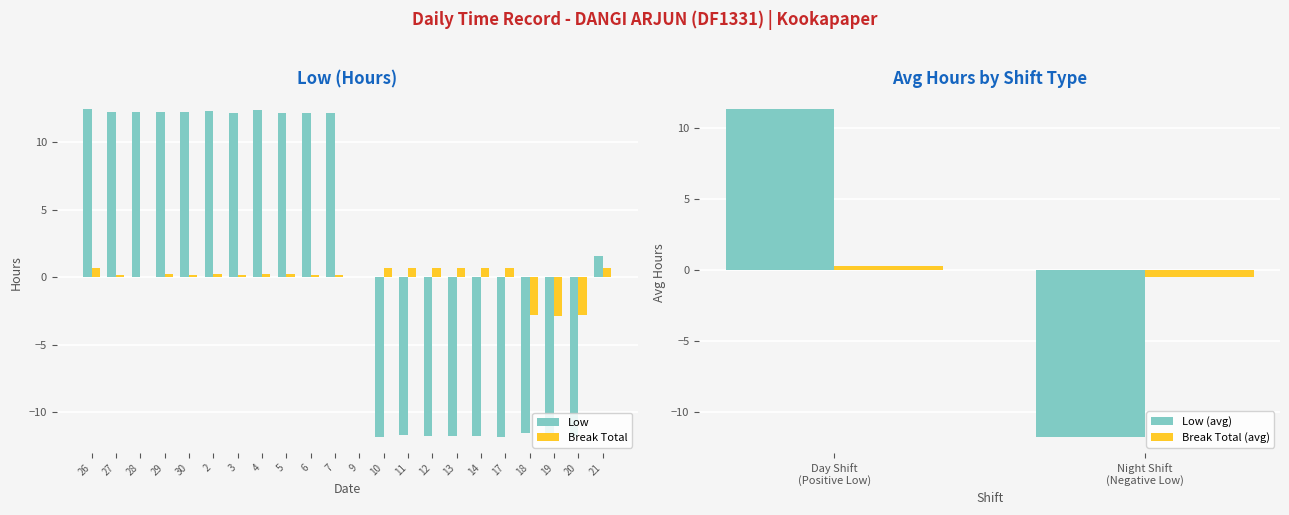

What is the spread (max minus min) of values at 26?

11.8